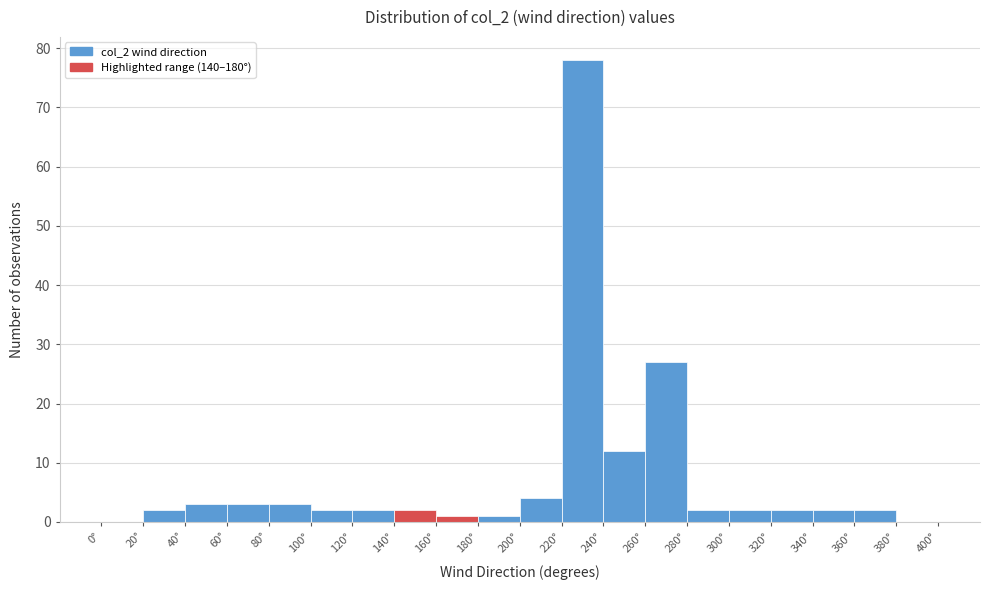

Reading left to right, transcribe this chart: for each bar, give the range it covers on the x-axis and its height. The values are not printed on the chart, so give them approximately, as read against the axis.

0 to 20: 0
20 to 40: 2
40 to 60: 3
60 to 80: 3
80 to 100: 3
100 to 120: 2
120 to 140: 2
140 to 160: 2
160 to 180: 1
180 to 200: 1
200 to 220: 4
220 to 240: 78
240 to 260: 12
260 to 280: 27
280 to 300: 2
300 to 320: 2
320 to 340: 2
340 to 360: 2
360 to 380: 2
380 to 400: 0